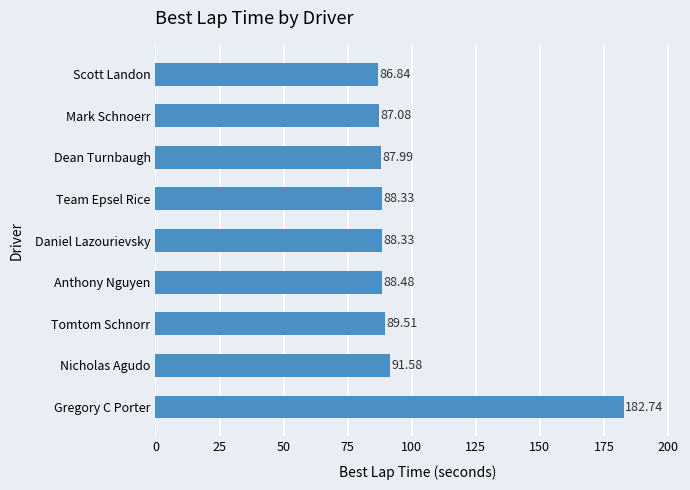

What is the average value?

99.0